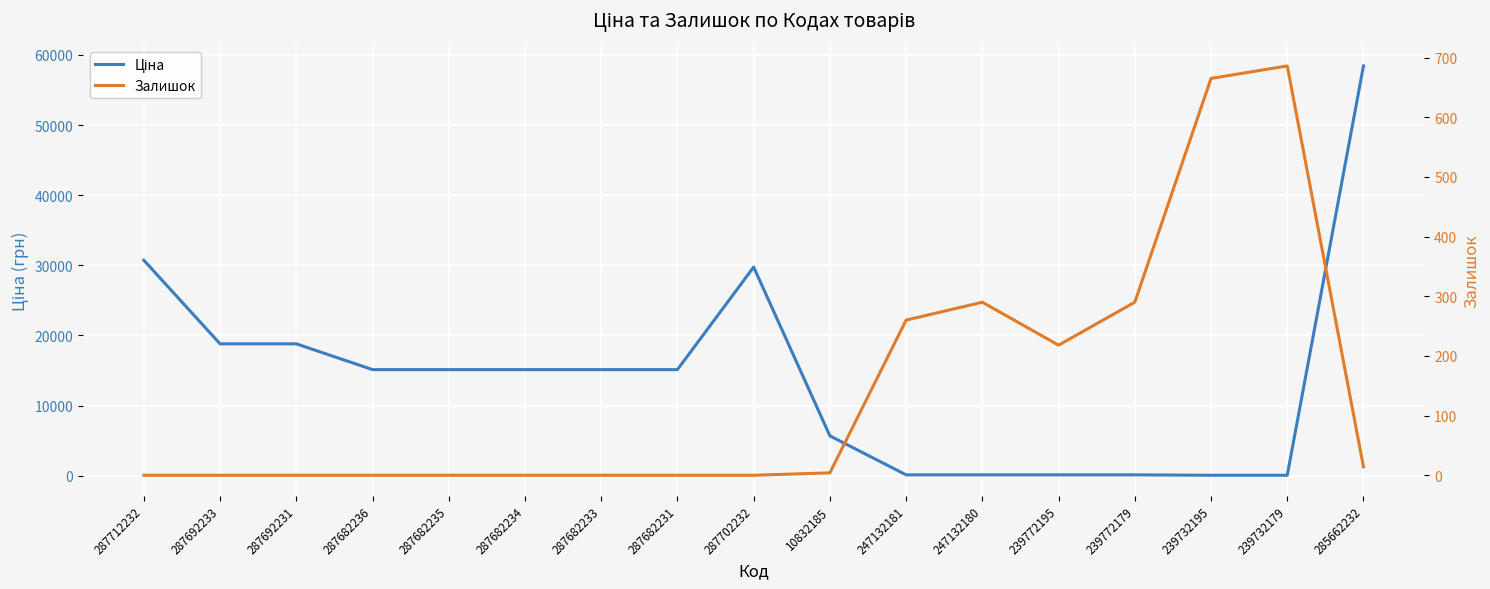

What is the total value across all series at 287712232?

30717.1